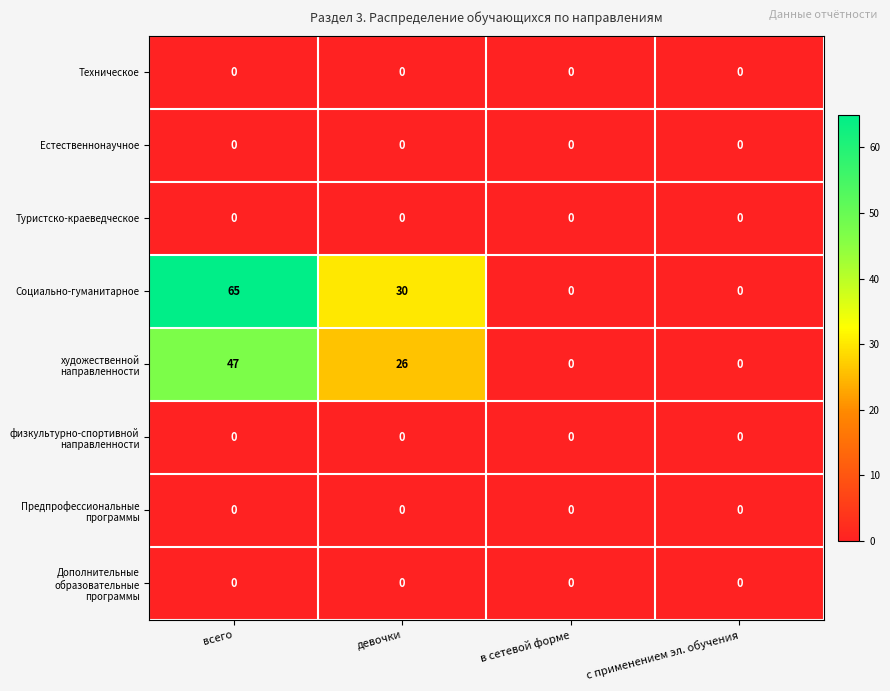

What is the spread (max minus min) of values at всего?

65